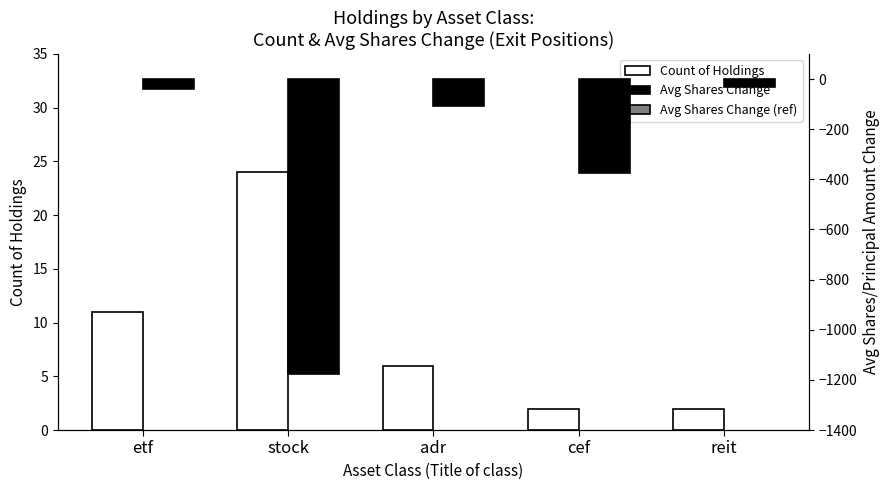

What value does the Count of Holdings series have at stock?

24.0